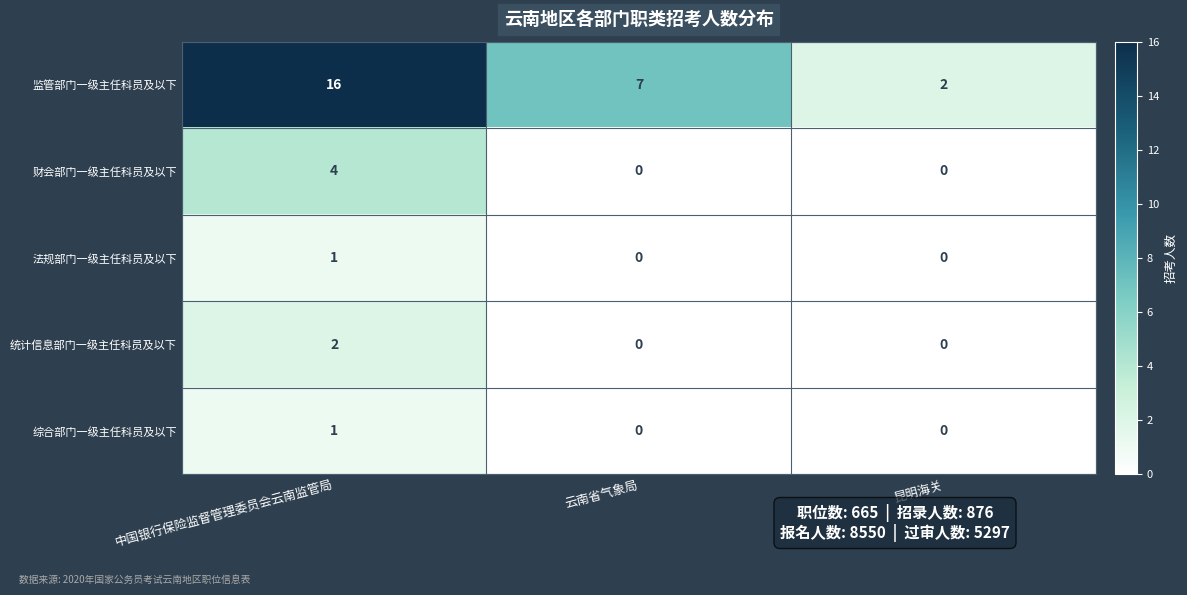

Which series has the largest total across all categories?

监管部门一级主任科员及以下